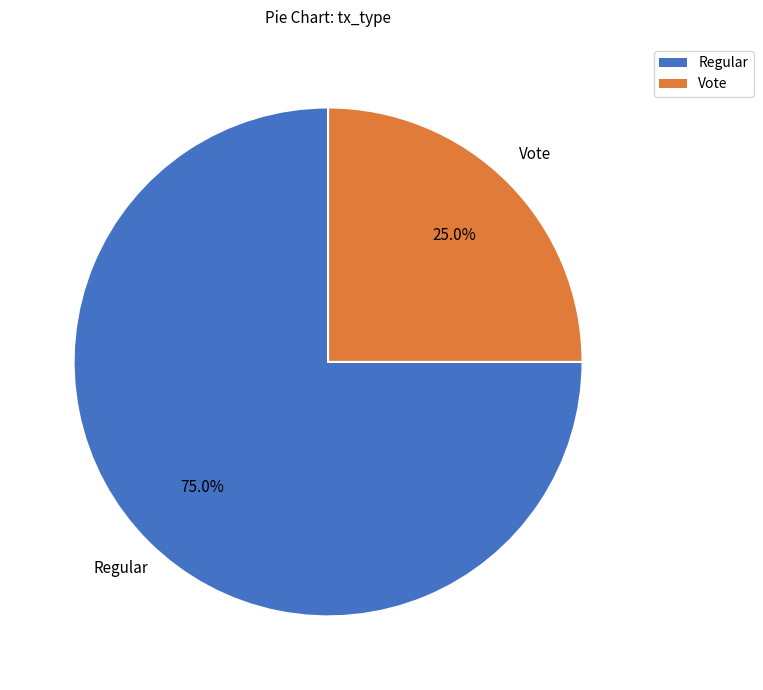

Combined, what portion of the pie is Regular and Vote?

100.0%